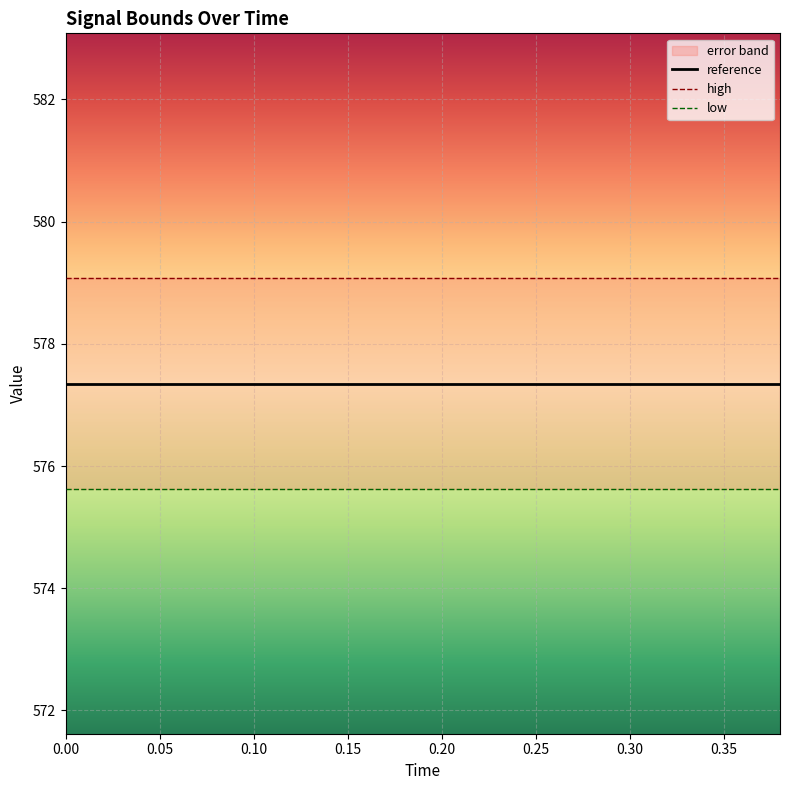

List the series in order of their overall mean, lowest first.

low, reference, high